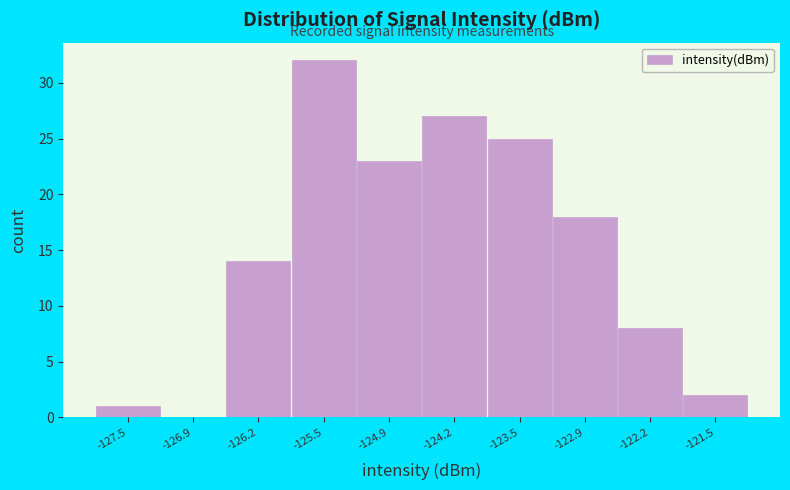

Reading left to right, transcribe this chart: for each bar, give the range it covers on the x-axis and its height. Neither the bar edges nor the heights are printed on the chart, so give them approximately, as read against the axes.

-127.9 to -127.2: 1
-127.2 to -126.5: 0
-126.5 to -125.9: 14
-125.9 to -125.2: 32
-125.2 to -124.5: 23
-124.5 to -123.9: 27
-123.9 to -123.2: 25
-123.2 to -122.5: 18
-122.5 to -121.9: 8
-121.9 to -121.2: 2